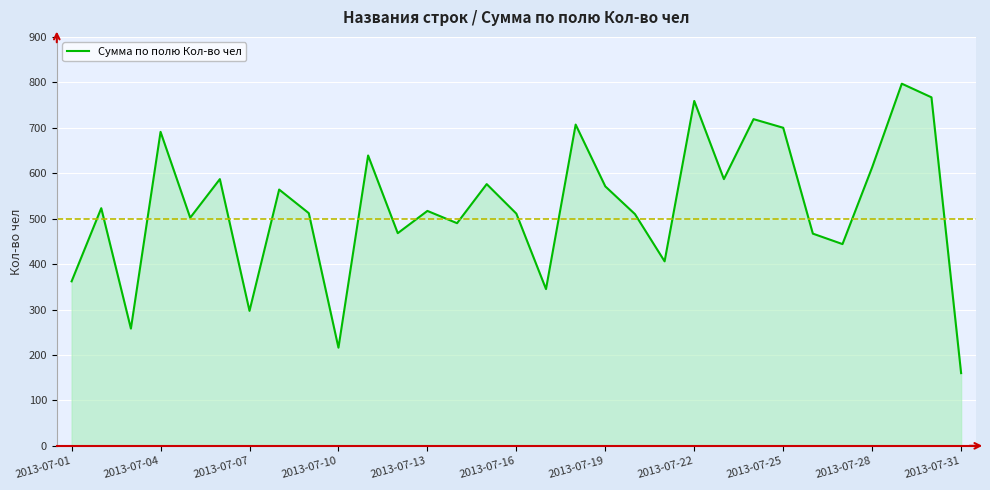

How many lines are shown in the chart?

1